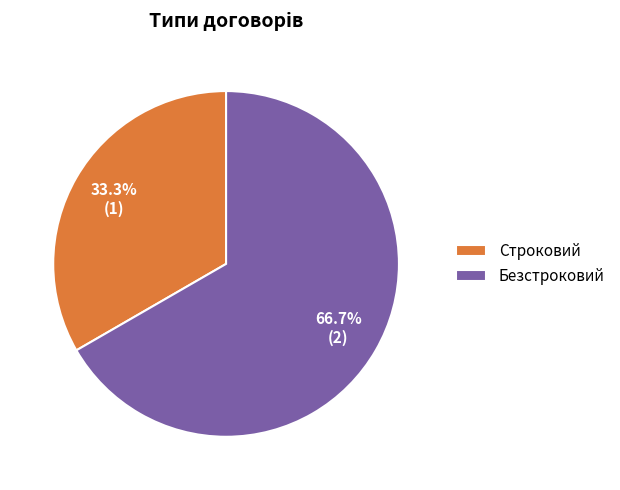

What is the ratio of the value at Безстроковий to the value at Строковий?

2.0